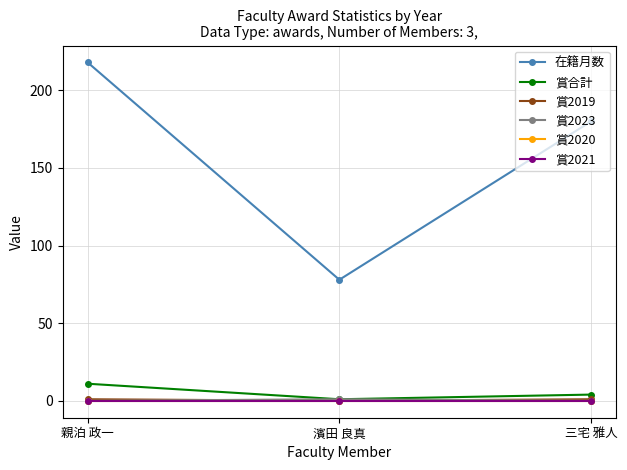

What is the label of the 1st point from the left?

親泊 政一